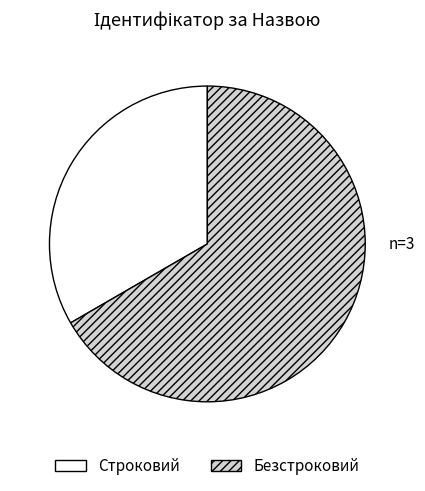

Do Безстроковий and Строковий together represent more than half of the pie?

Yes